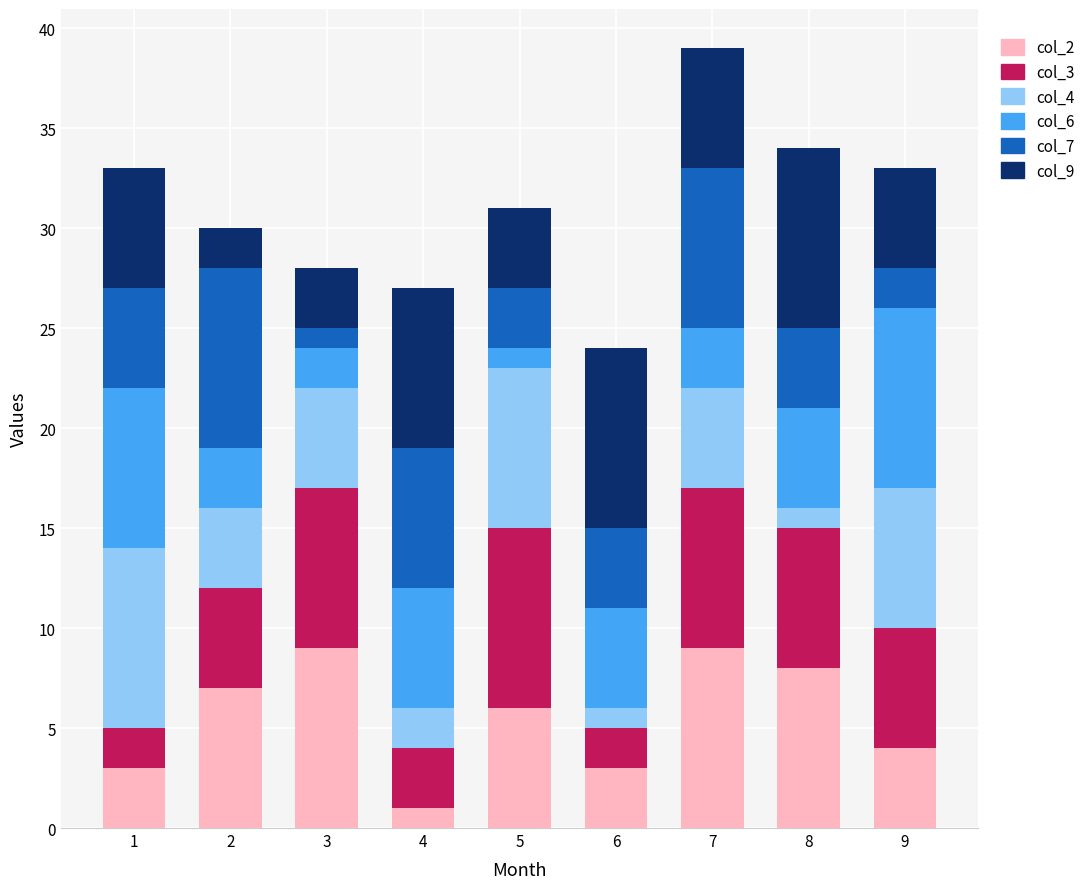

The col_2 series shows 11 at 8. True or false?

False